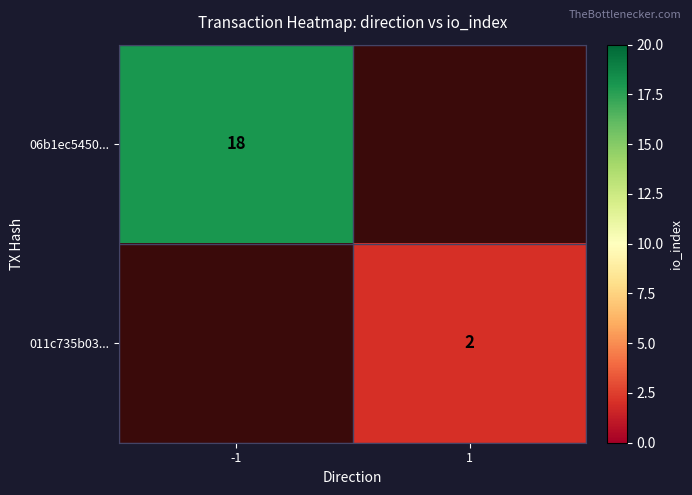

The value of 011c735b03... at 1 is 2. True or false?

True